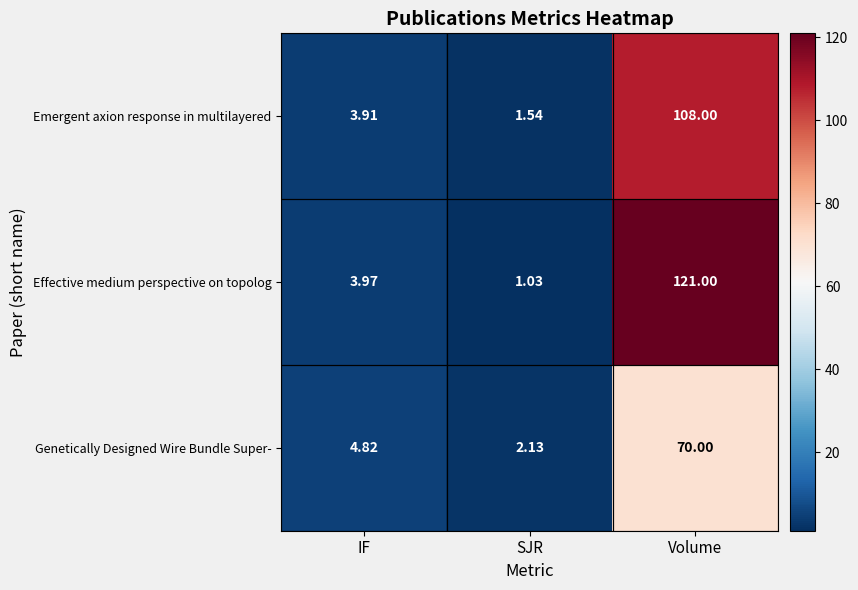

What is the spread (max minus min) of values at IF?

0.9